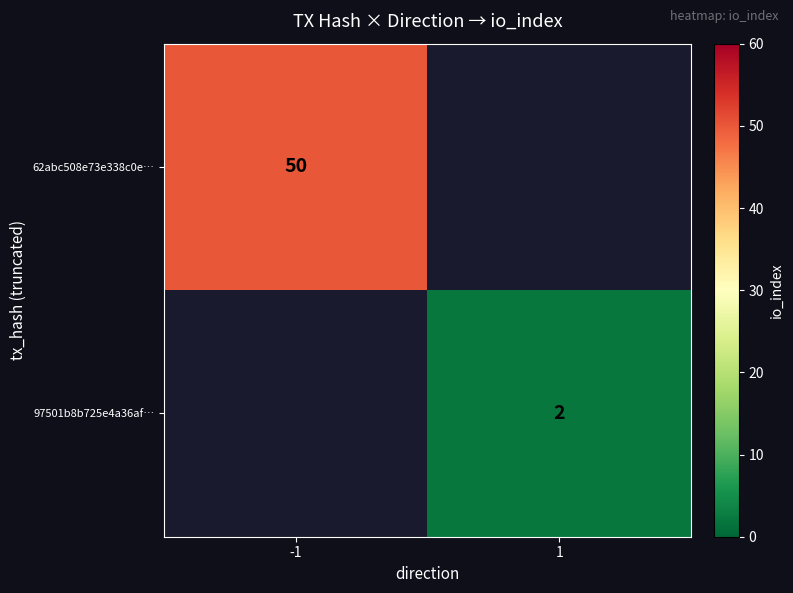

Is it true that 62abc508e73e338c0e… equals 82 at -1?

False